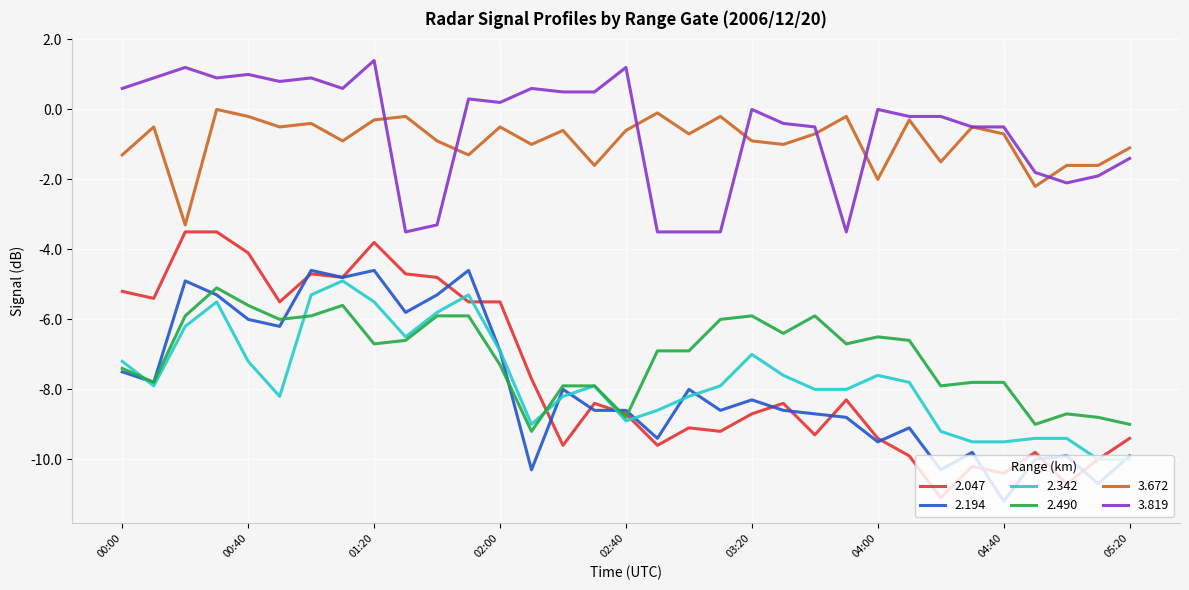

True or false: 2.194 and 3.819 cross at least once.

False